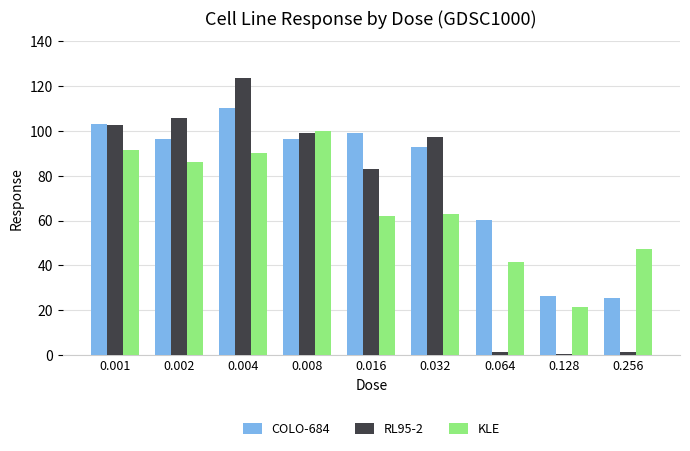

At how many categories does at least one series exceed 113?

1